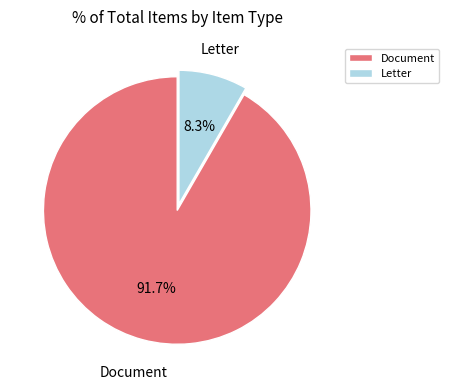

Is the sum of Document and Letter greater than half?

Yes